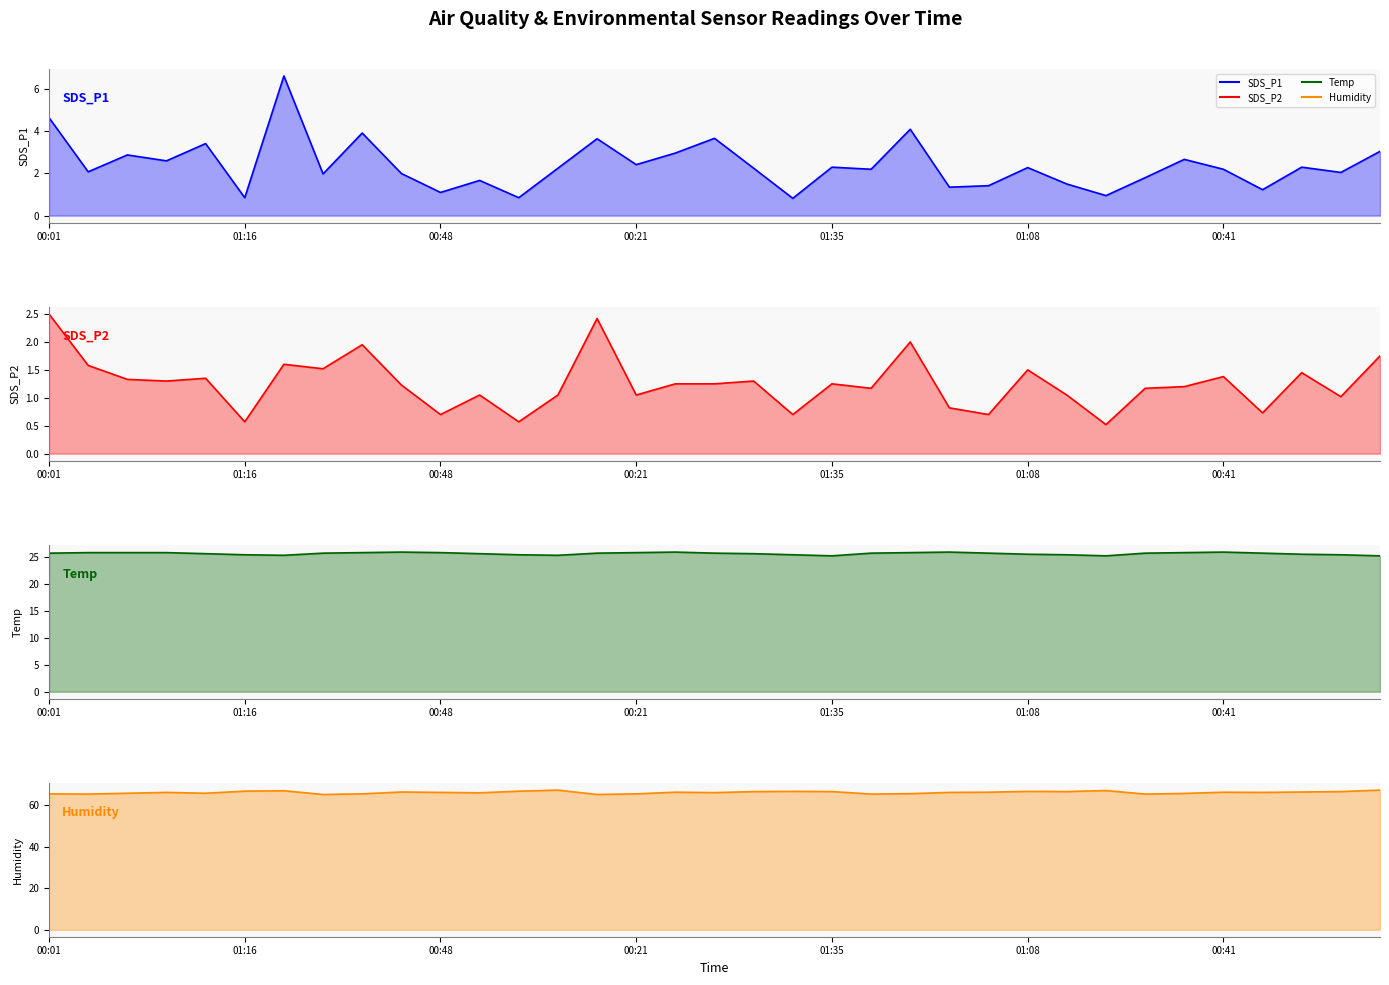

The value of SDS_P2 at 00:01 is 4.2. True or false?

False